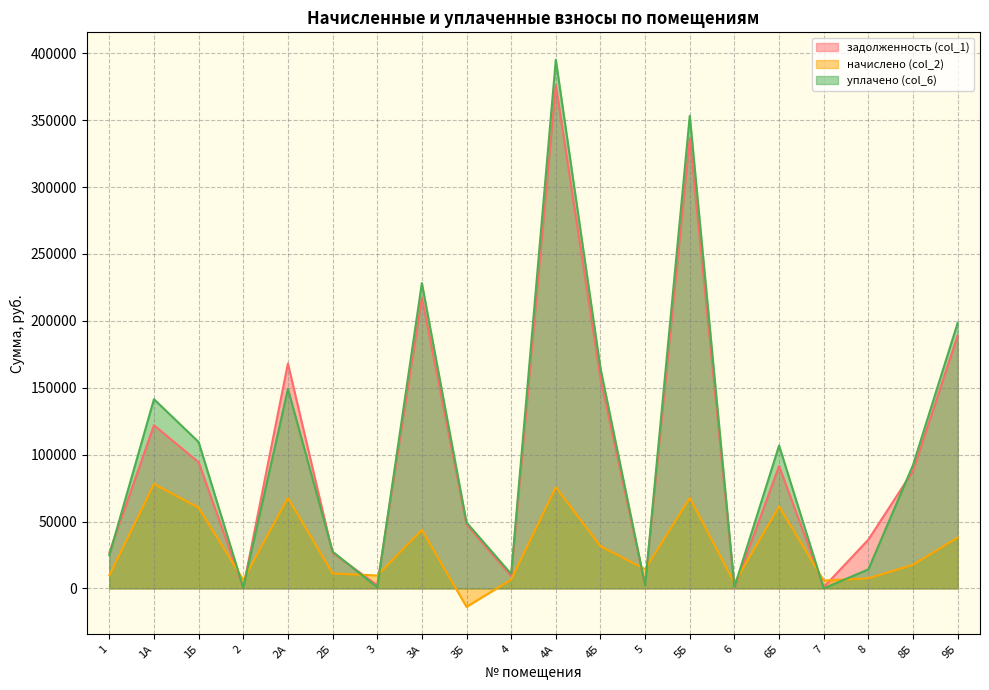

What is the maximum value shown in the chart?

395216.5